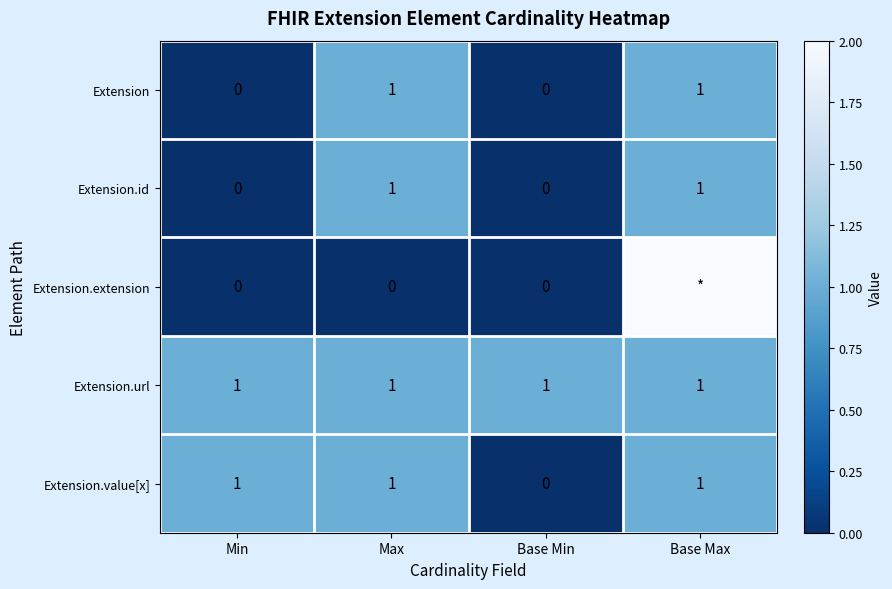

Count the number of categories in the chart.

4